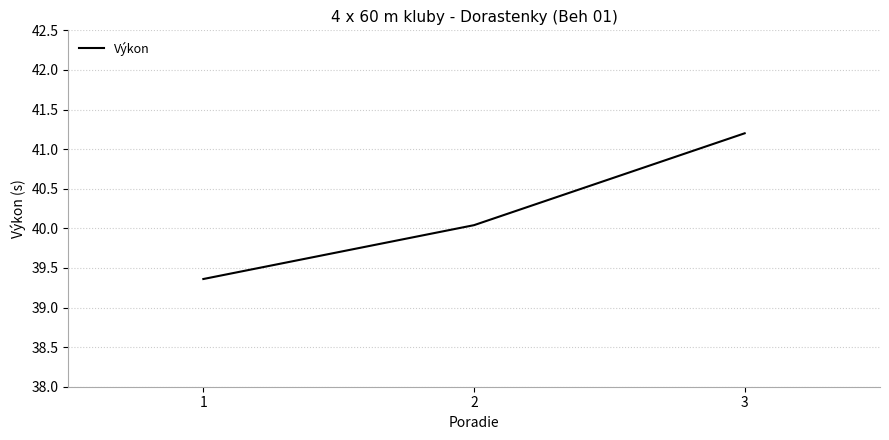

Reading left to right, what are all the values shown in this chart?

39.4	40.0	41.2